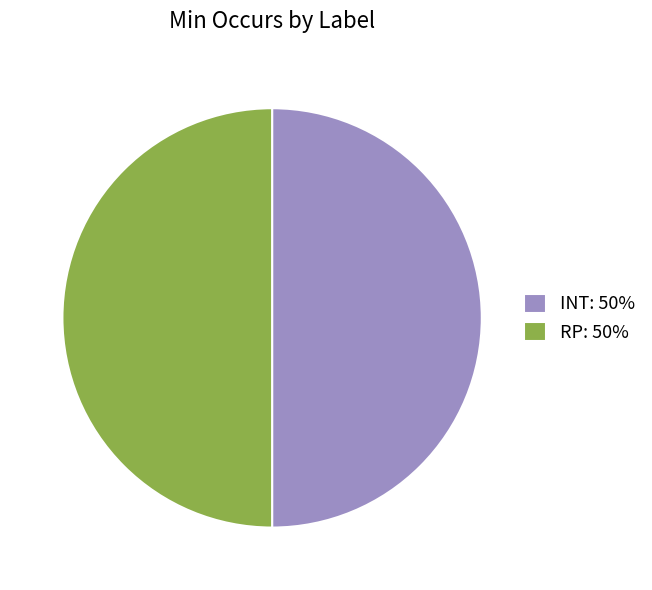

The RP: 50% slice represents 50% of the pie. True or false?

True